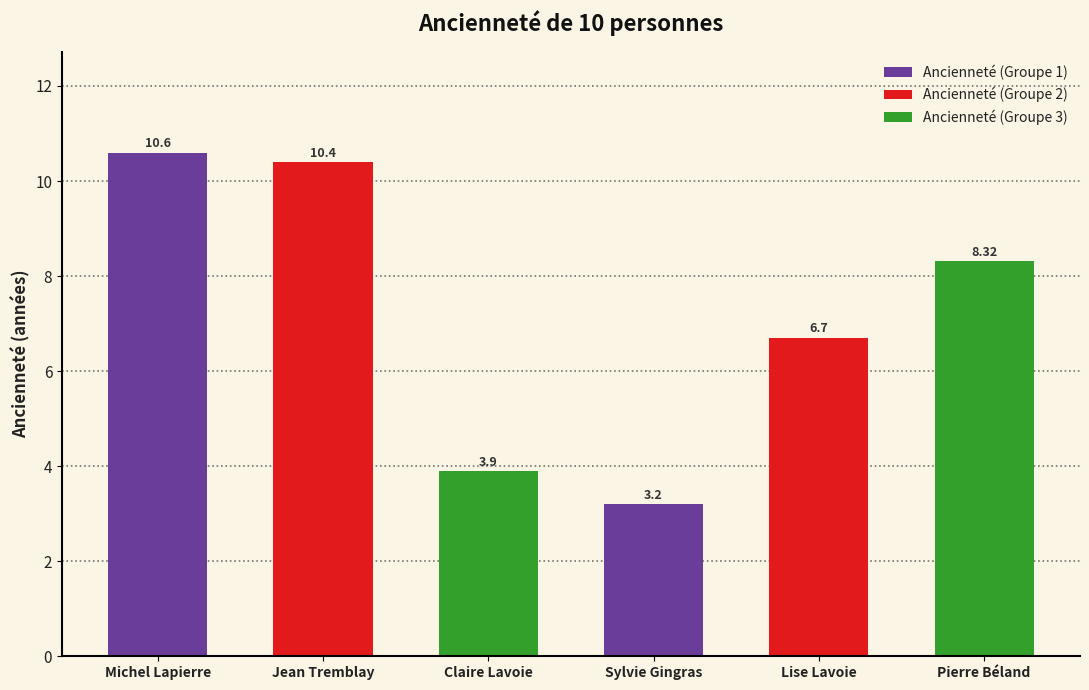

What is the label of the 4th bar from the left?

Sylvie Gingras